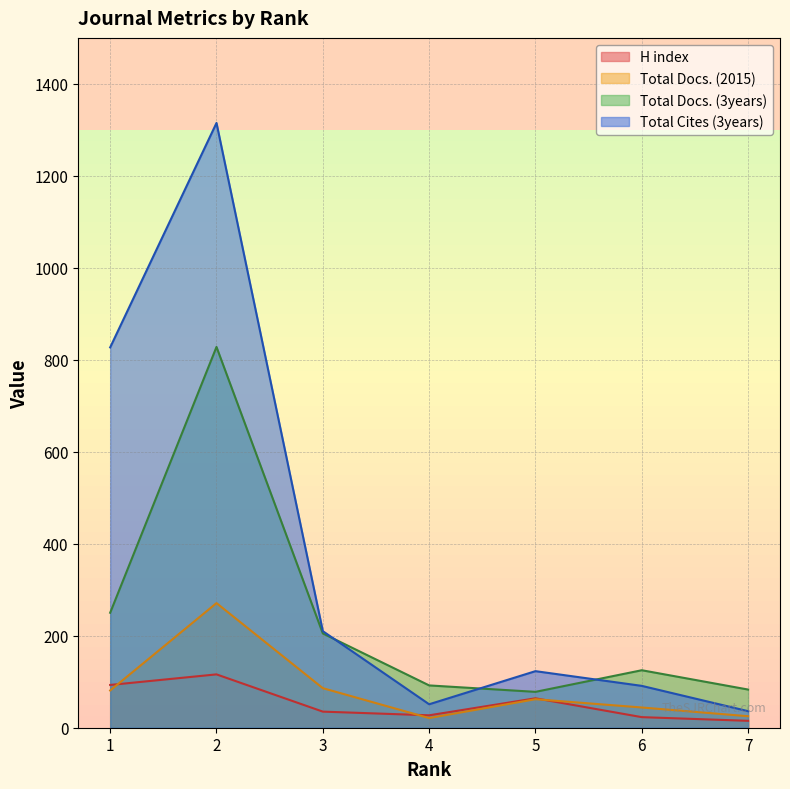

What is the average value of the H index series?

53